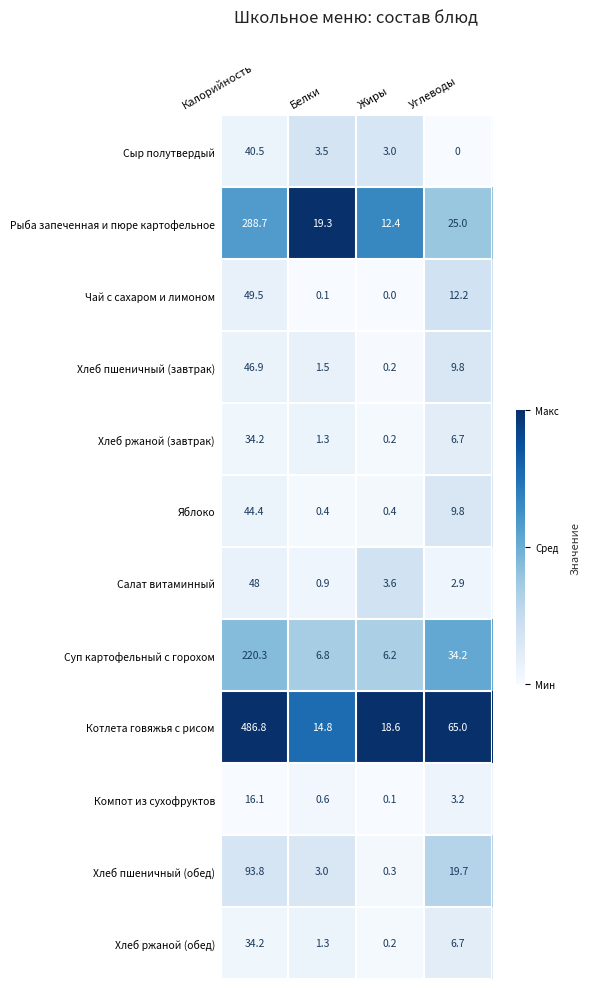

What is the total value across all series at Калорийность?

1403.4